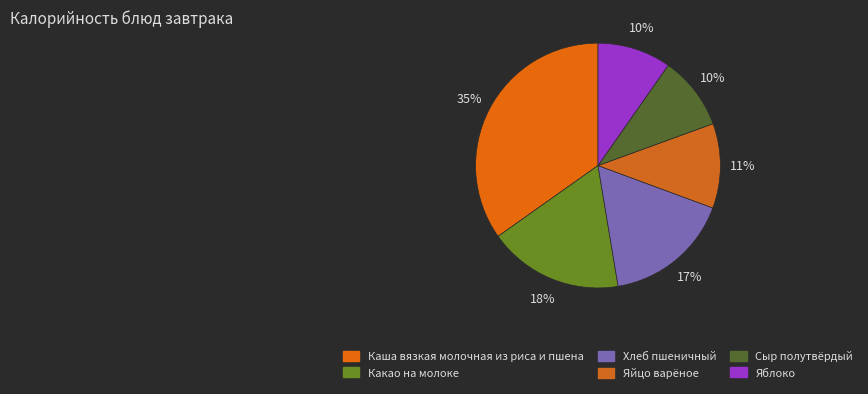

How many slices are in this pie chart?

6